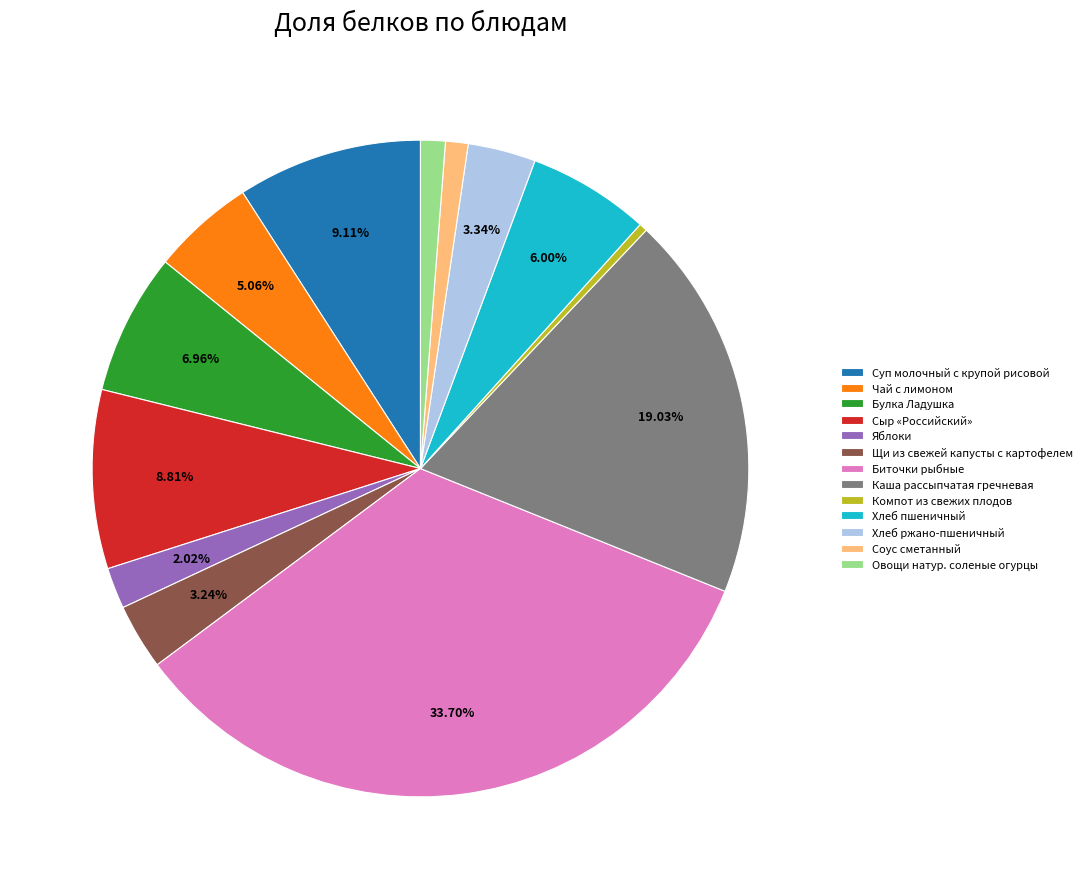

To the nearest percent, what is the difference between the Сыр «Российский» and Соус сметанный slice percentages?

8%